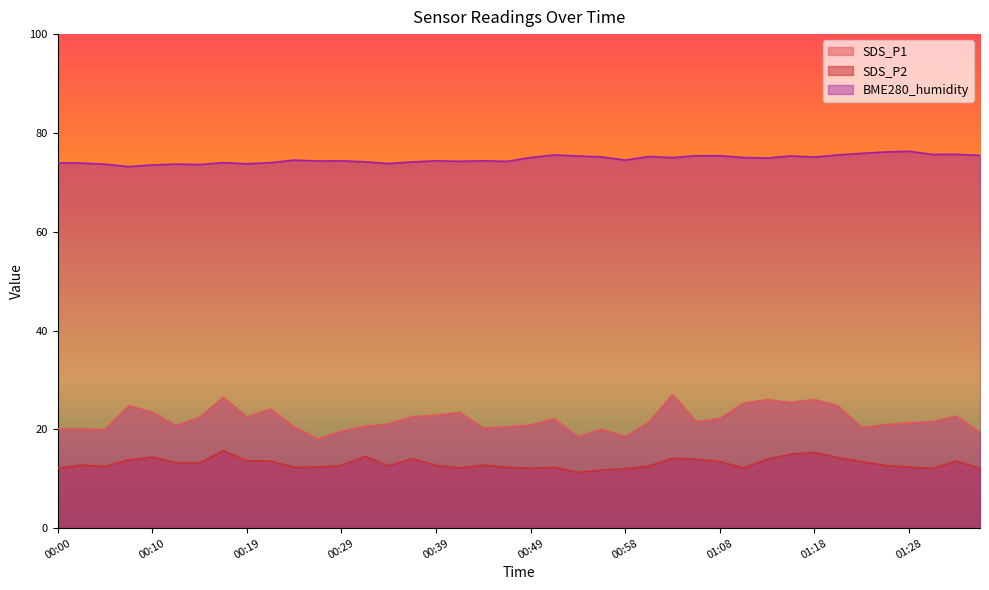

How many data points does each series have?

40